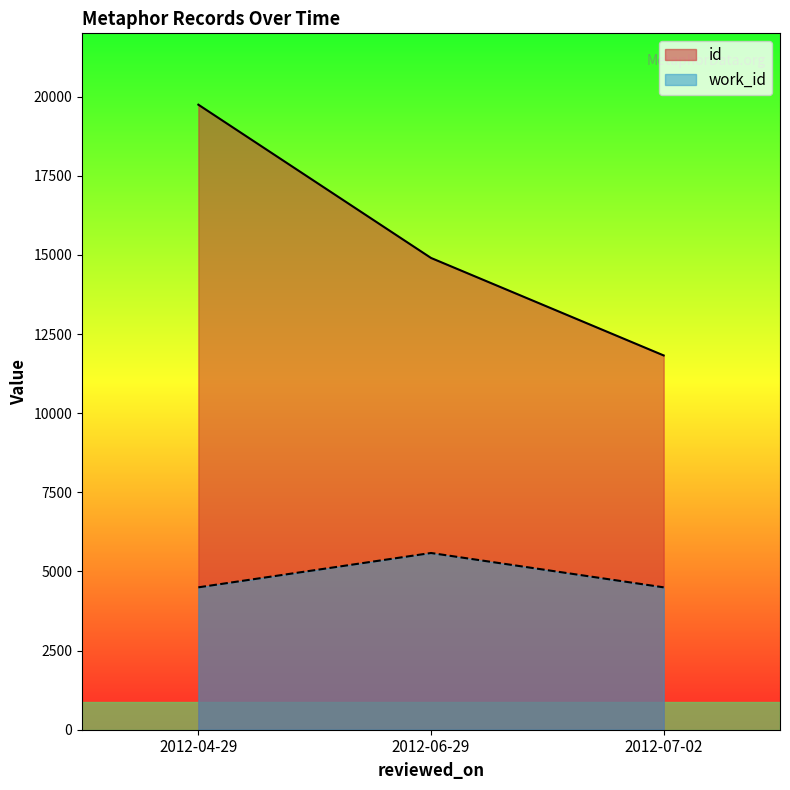

At which category is the sum across all series the highest?

2012-04-29